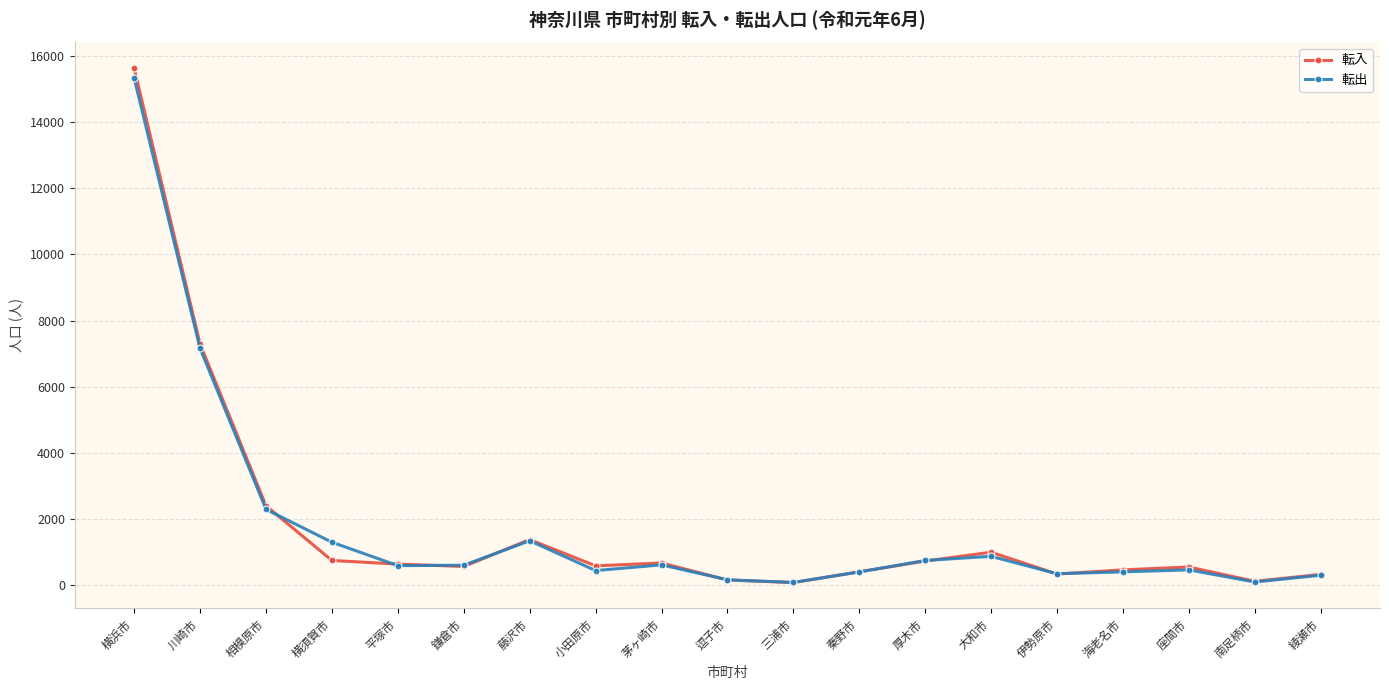

What is the difference between the maximum and second lowest values in the 転入 series?

15501